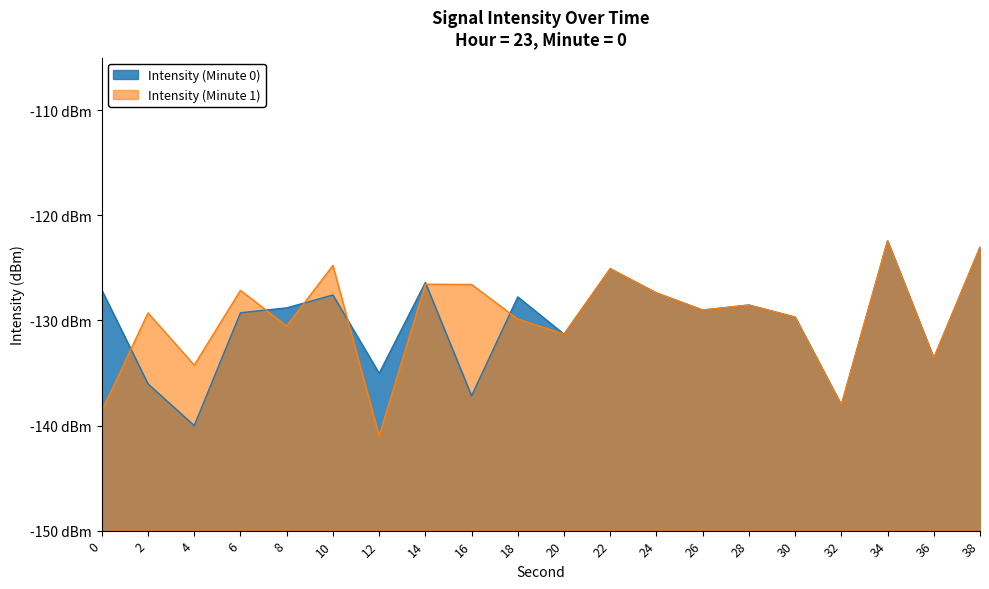

List the labels in order of value, smallest first.

4, 32, 16, 2, 12, 36, 20, 30, 6, 26, 8, 28, 18, 10, 24, 0, 14, 22, 38, 34